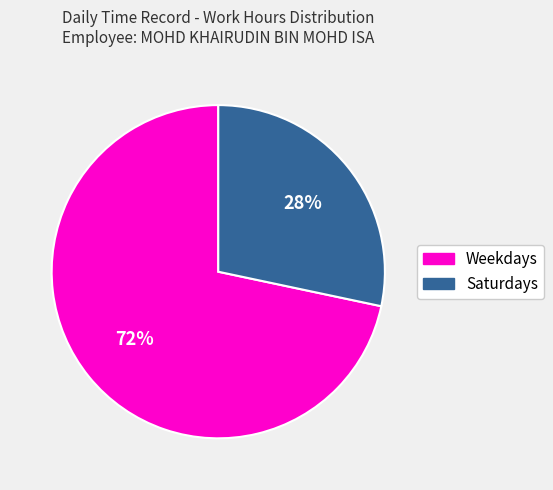

To the nearest percent, what percentage of the pie is Saturdays?

28%